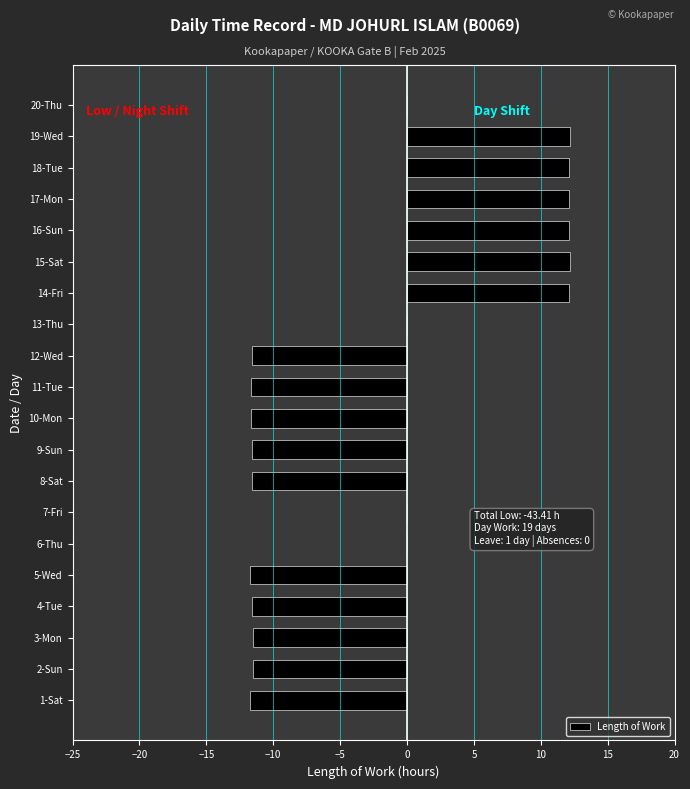

What is the sum of the values at 4-Tue and 8-Sat?

-23.2